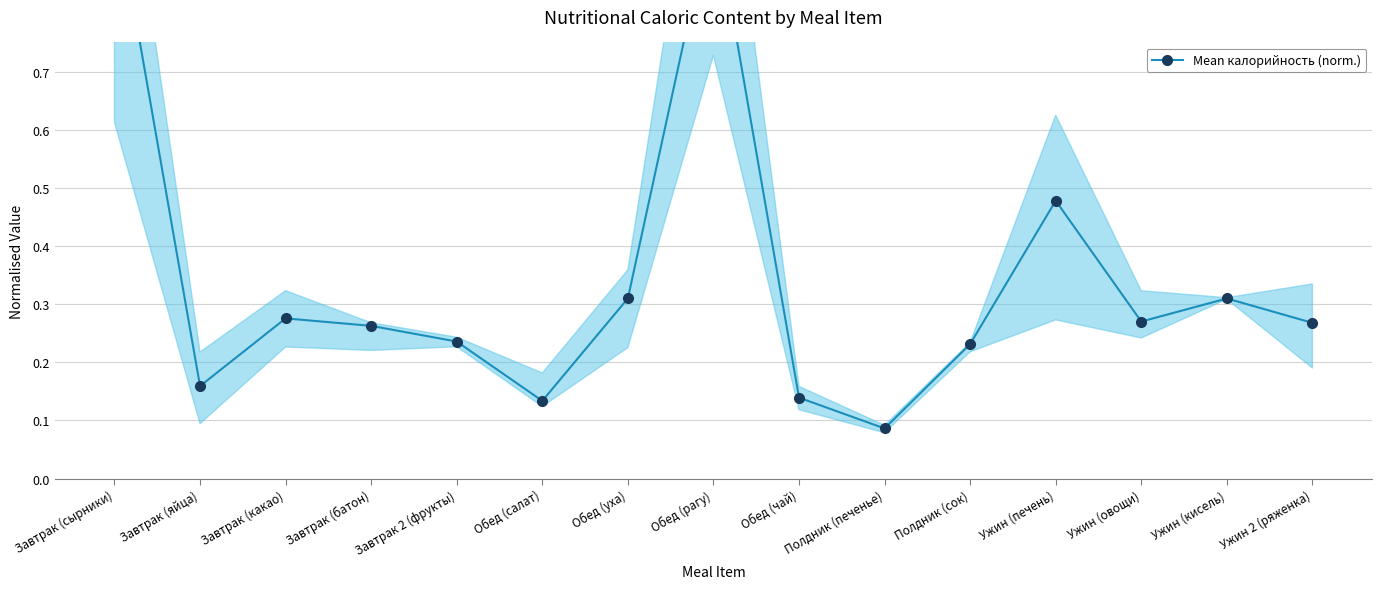

Read the value at Полдник (печенье).

0.1